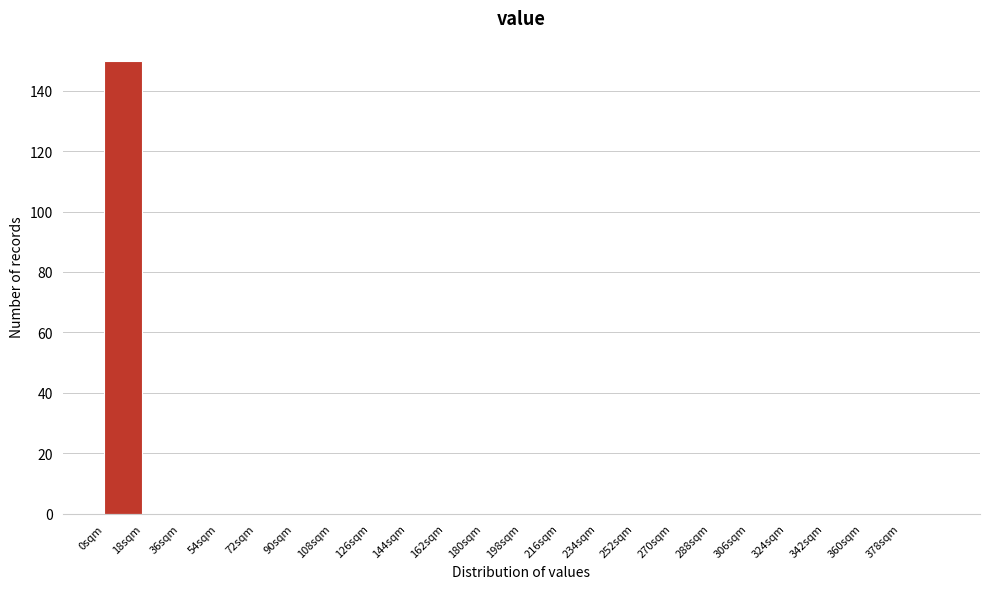

Reading left to right, list every bar in this chart as the range it spans on the x-axis followed by its height. The values are not printed on the chart, so give them approximately, as read against the axis.

0 to 18: 150
18 to 36: 0
36 to 54: 0
54 to 72: 0
72 to 90: 0
90 to 108: 0
108 to 126: 0
126 to 144: 0
144 to 162: 0
162 to 180: 0
180 to 198: 0
198 to 216: 0
216 to 234: 0
234 to 252: 0
252 to 270: 0
270 to 288: 0
288 to 306: 0
306 to 324: 0
324 to 342: 0
342 to 360: 0
360 to 378: 0
378 to 396: 0